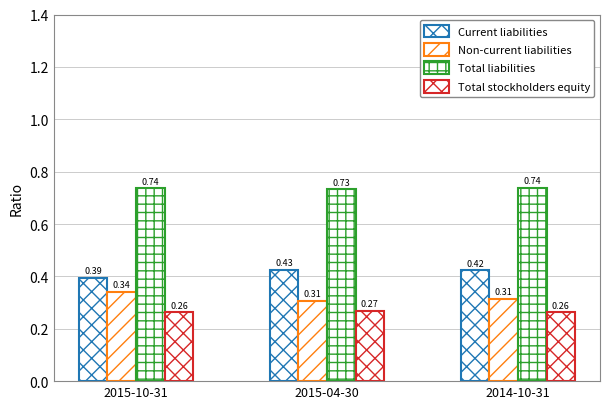

Count the number of data series in this chart.

4